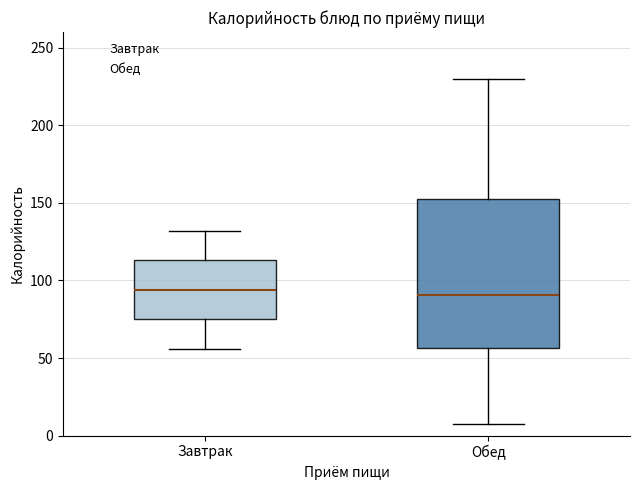

Reading left to right, read every box against the y-axis: the position of its median line, the range the box covers, and the ends of its whiskers. The values are not printed on the chart, so give them approximately, as read against the axis.

Завтрак: median 95, box 75 to 115, whiskers 55 to 130
Обед: median 90, box 55 to 155, whiskers 5 to 230